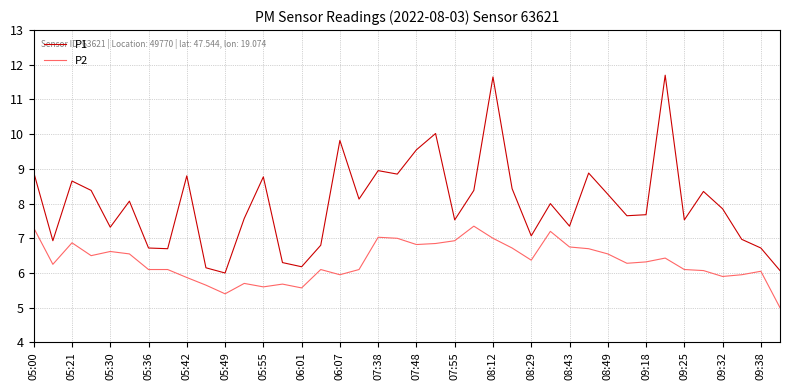

How many lines are shown in the chart?

2